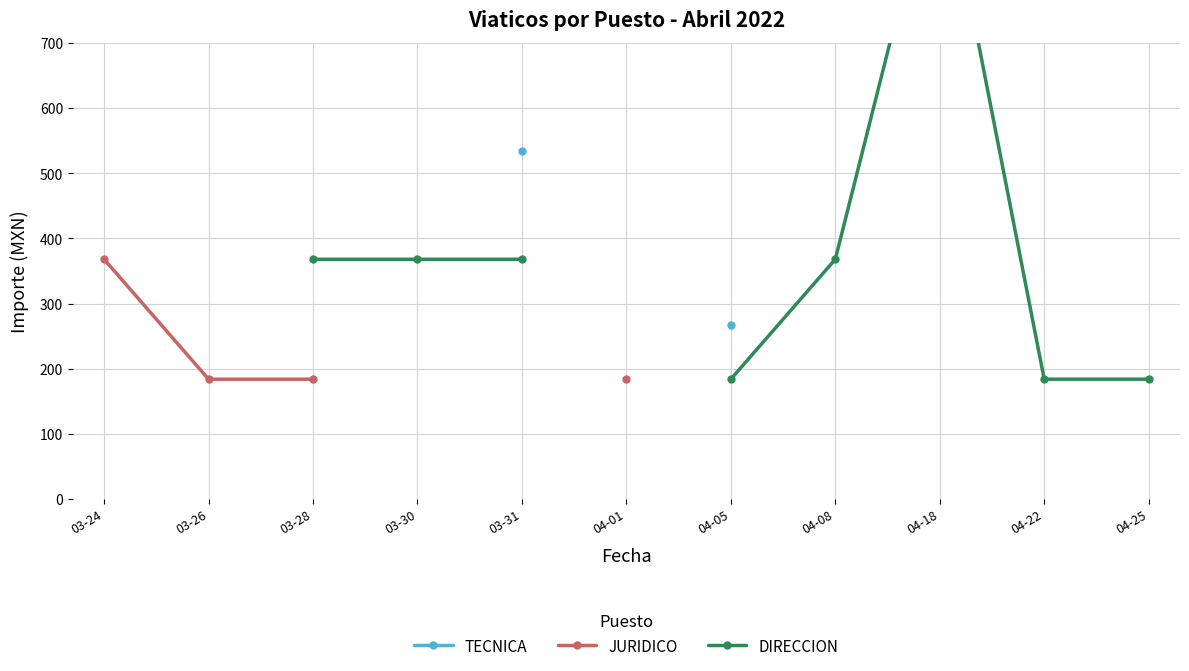

What is the spread (max minus min) of values at 04-05?

83.0